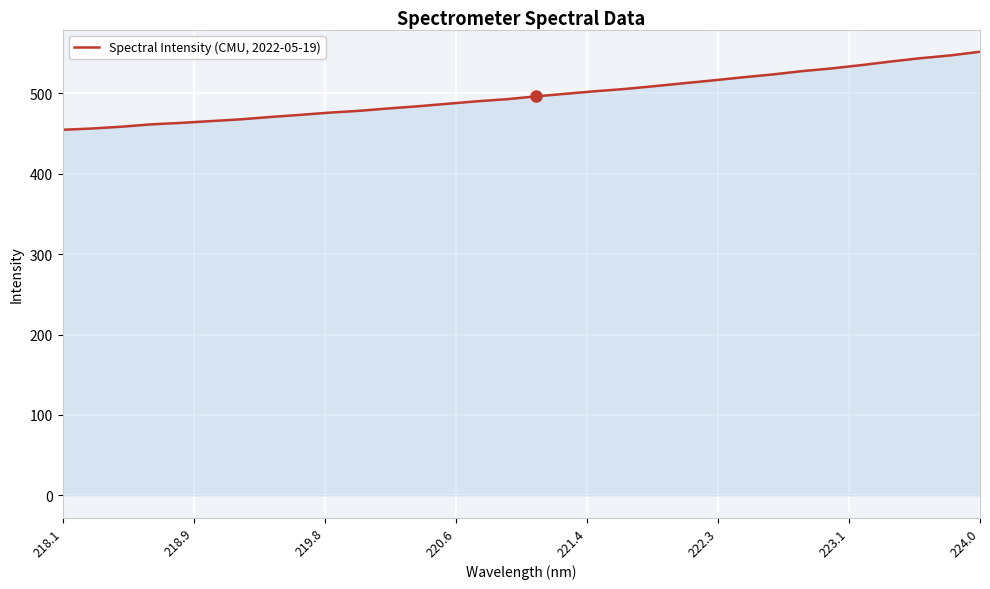

What is the maximum value shown in the chart?

551.7